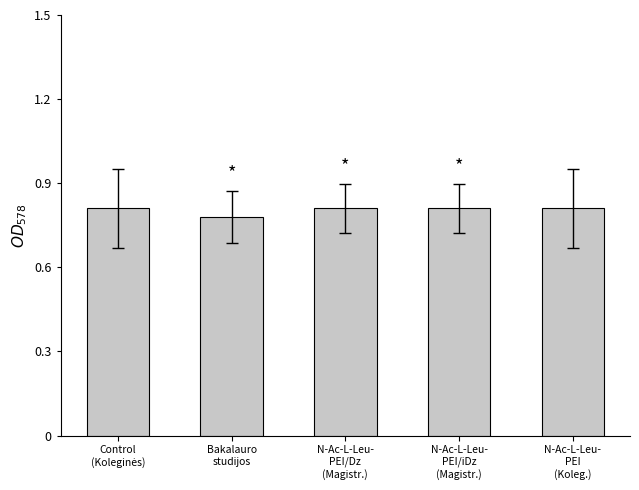

True or false: the data shows 0.8 at Bakalauro
studijos.

True